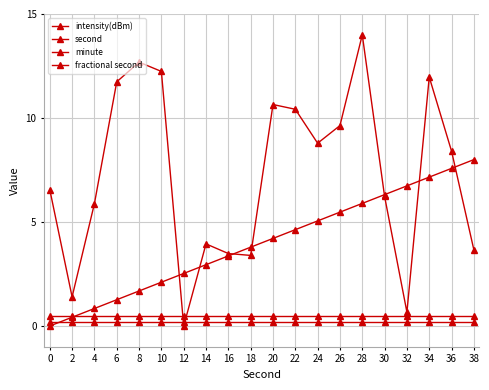

Count the number of data series in this chart.

4